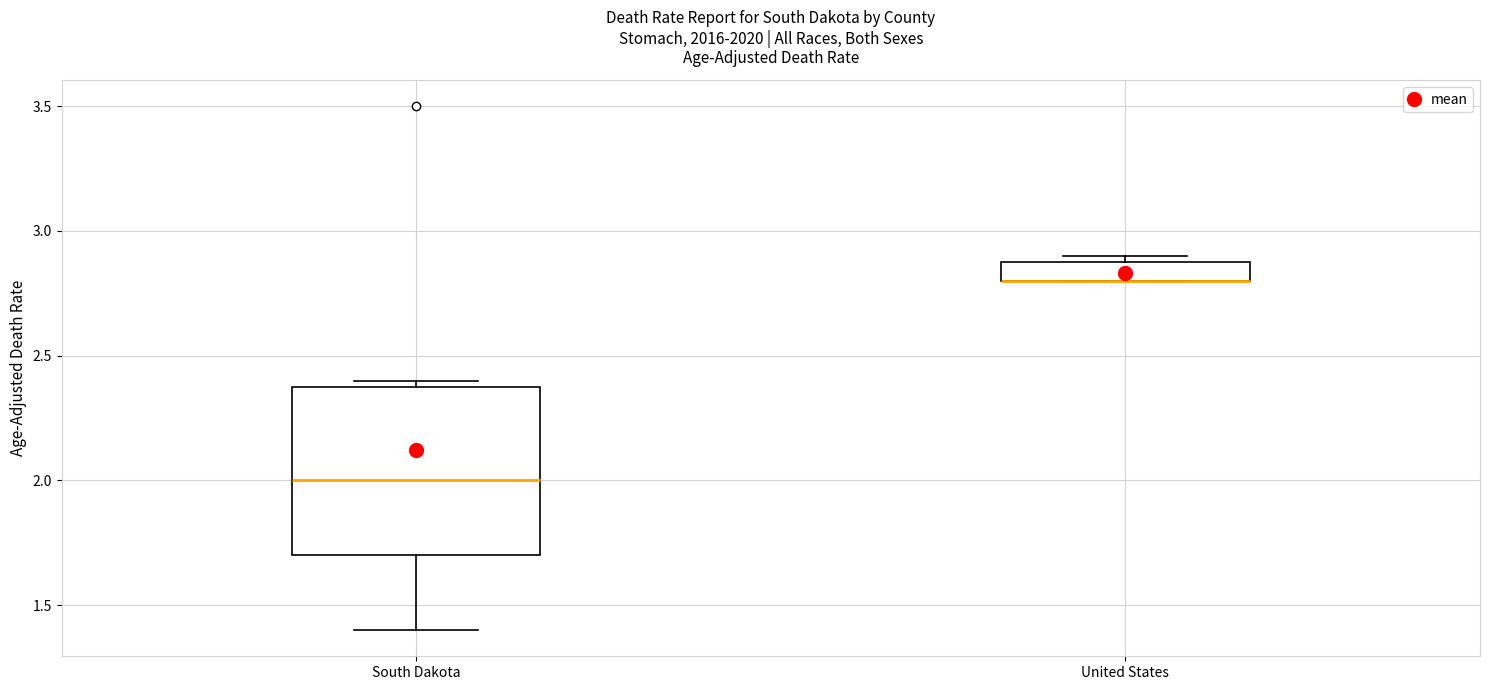

Comparing the boxes themselves (not the whiskers), which one is the tallest?

South Dakota